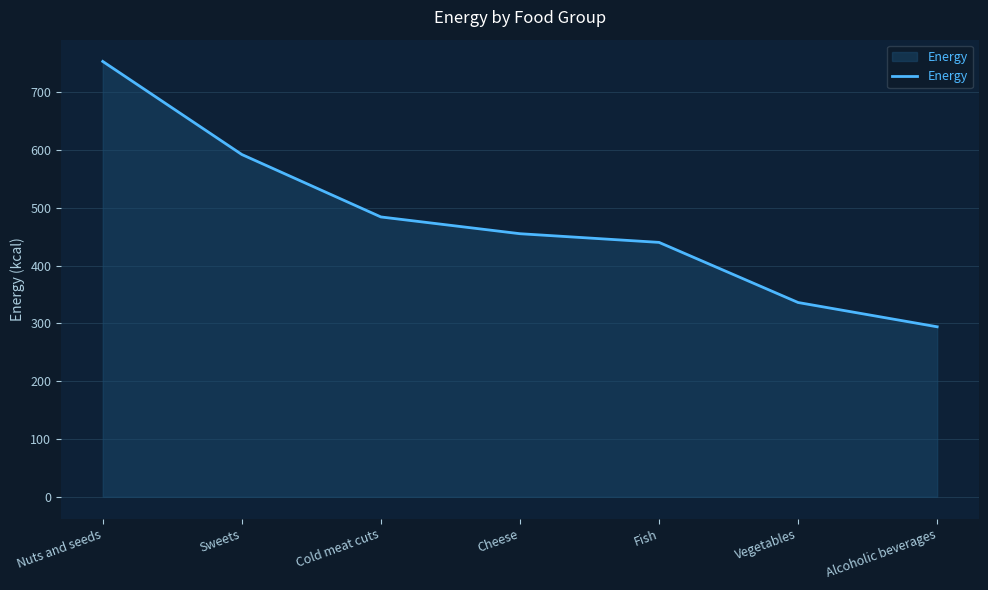

Where is the data nearest to the value 523?

Cold meat cuts